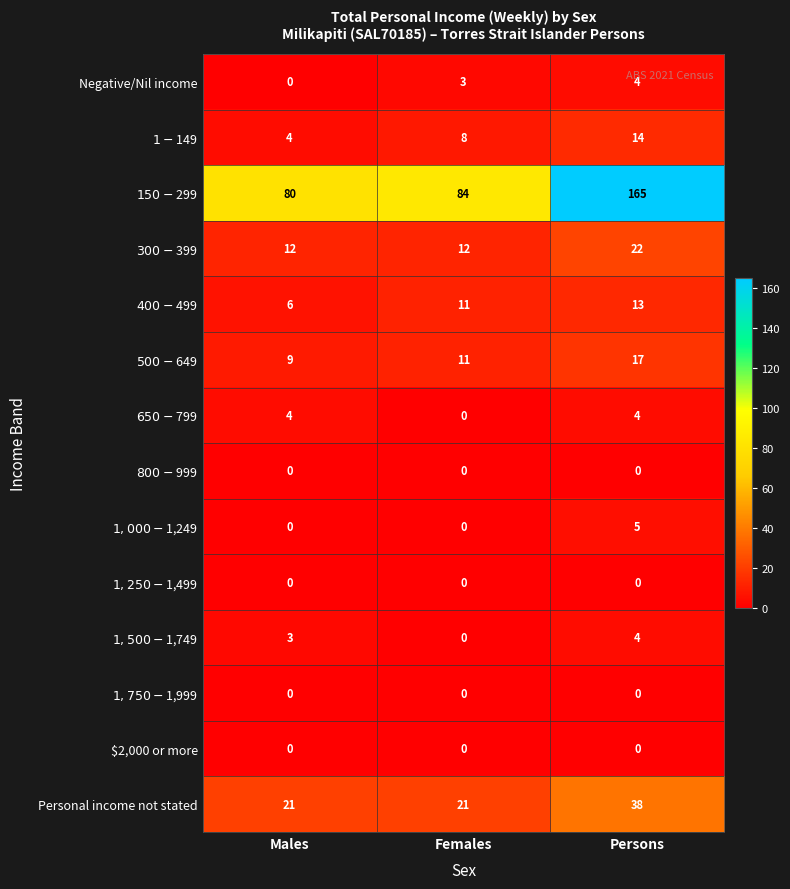

List the labels in order of Negative/Nil income value, largest first.

Persons, Females, Males